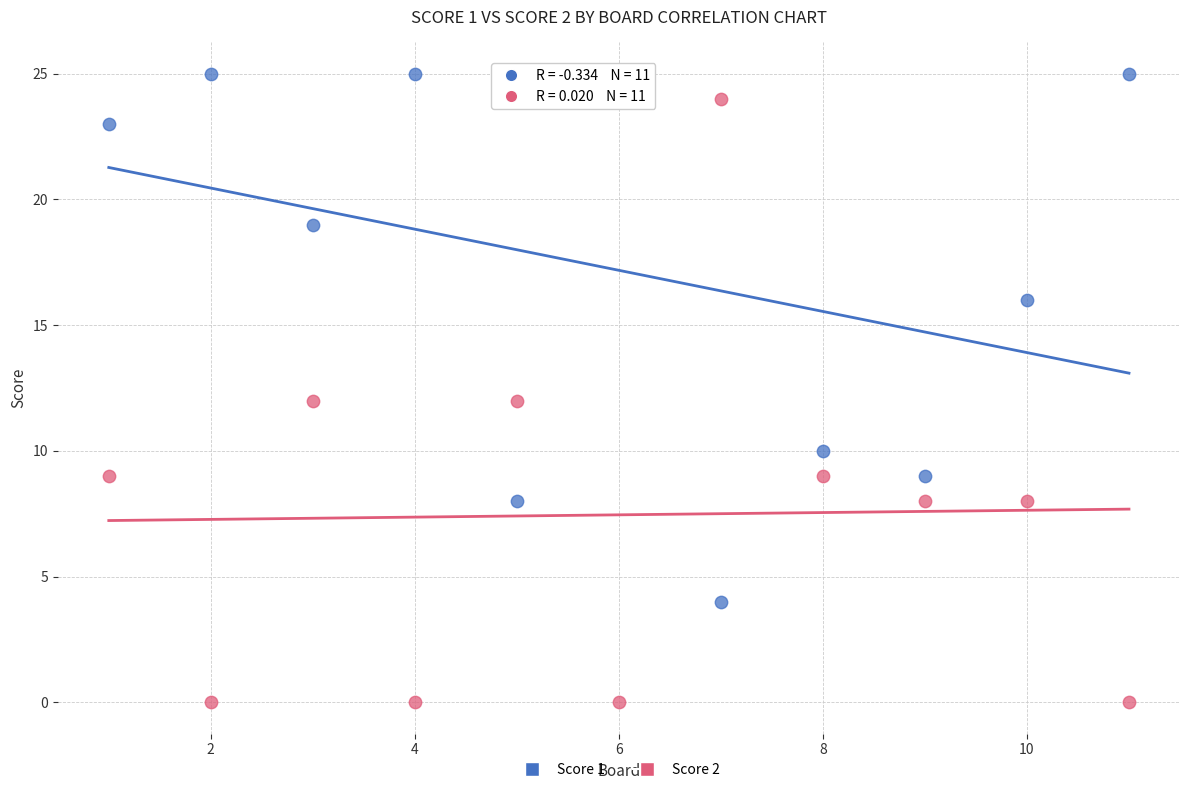

Which series contains the highest Y value?

Score 1